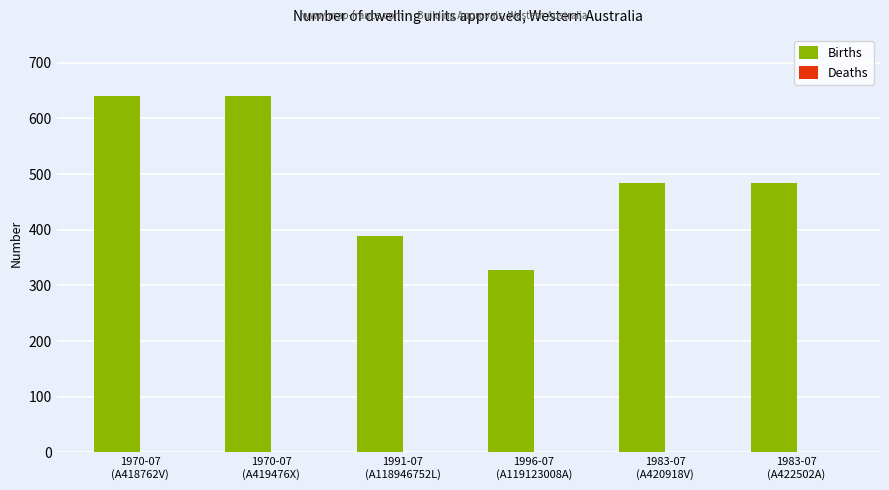

What is the greatest value displayed?

640